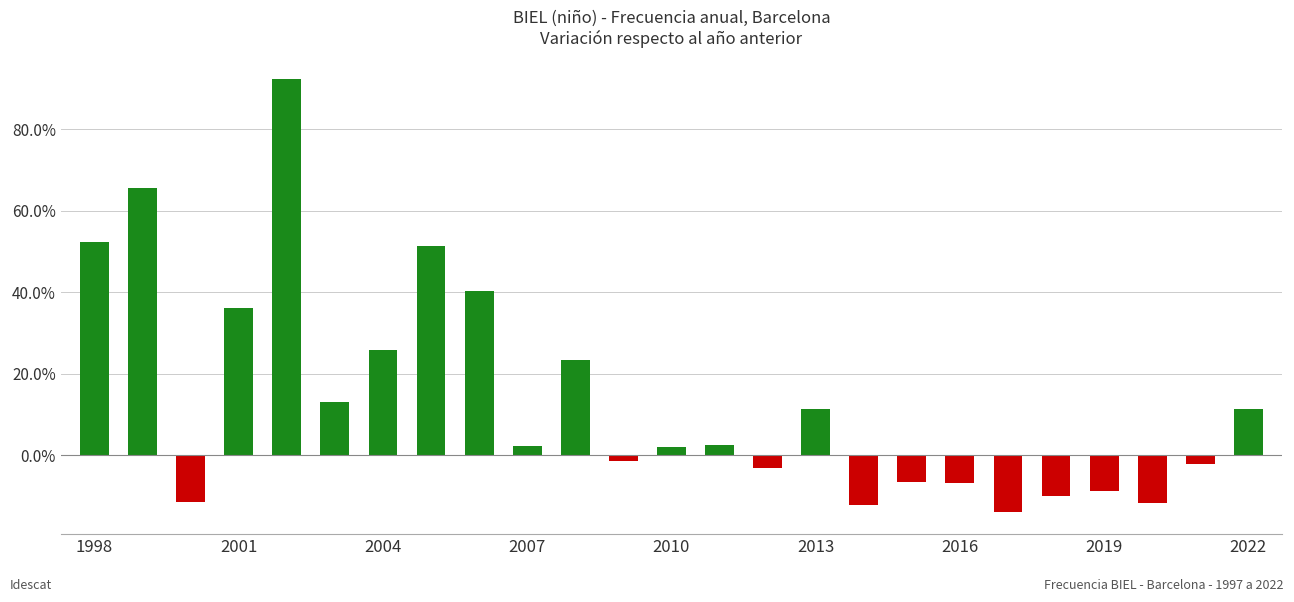

Does the chart contain any negative values?

Yes